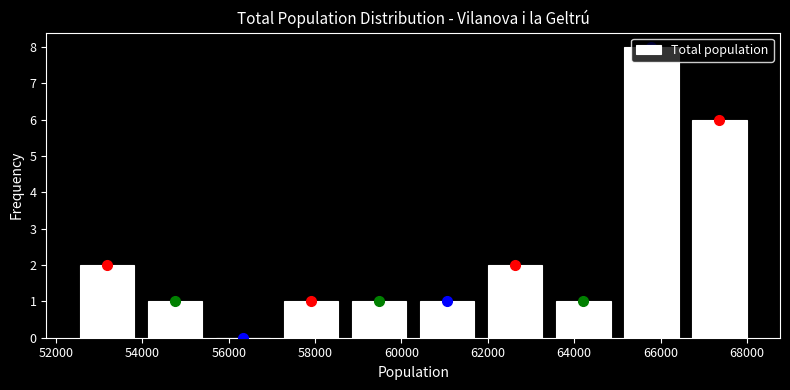

Over which range of the x-axis is the bar tallest?

65000 to 66600